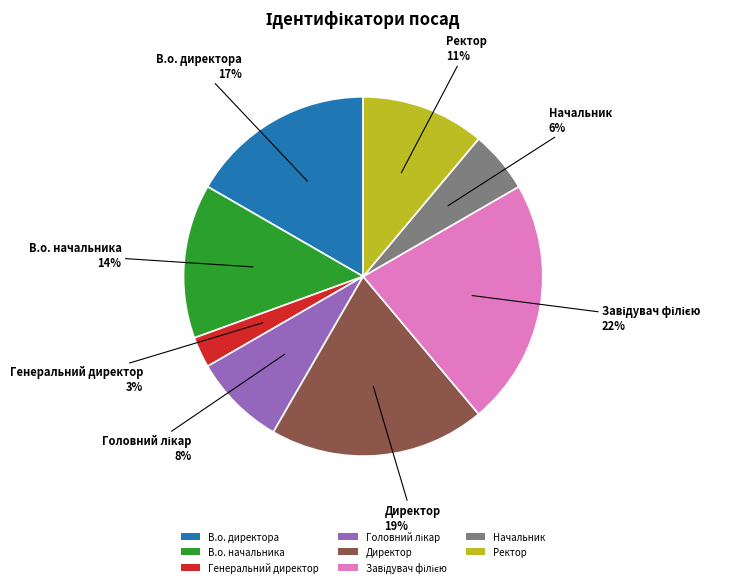

Between В.о. директора and Директор, which is larger?

Директор